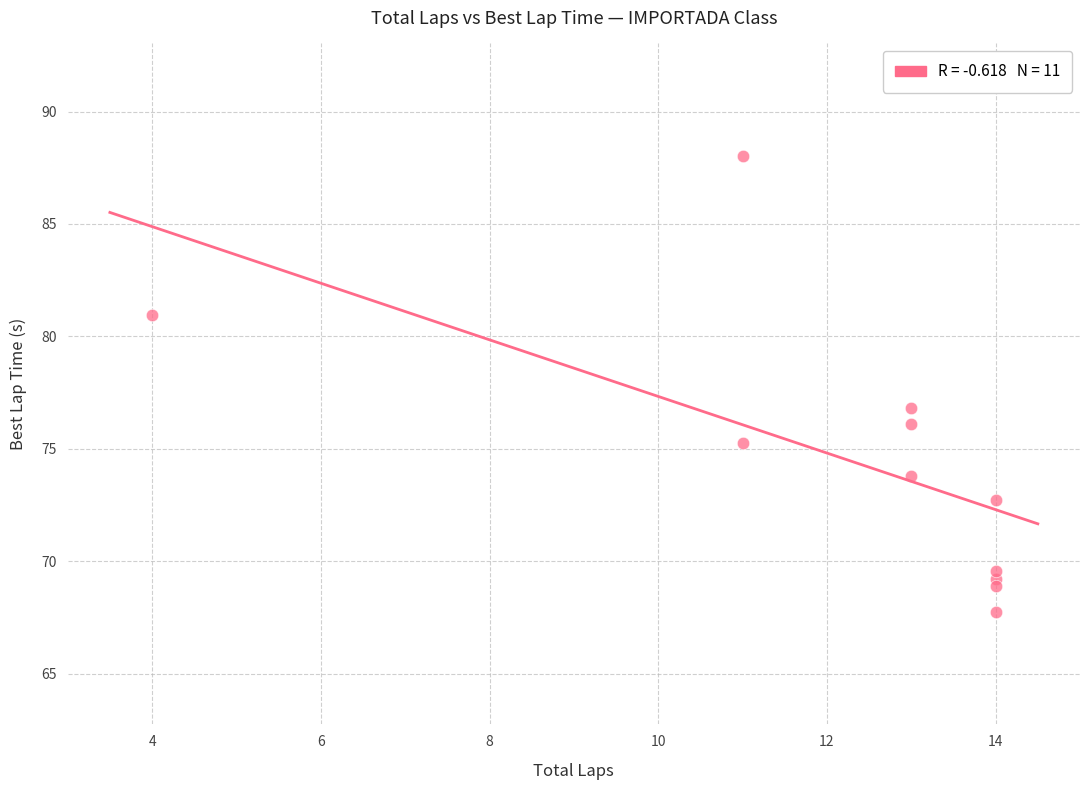

What is the range of X values (max minus min)?

10.0